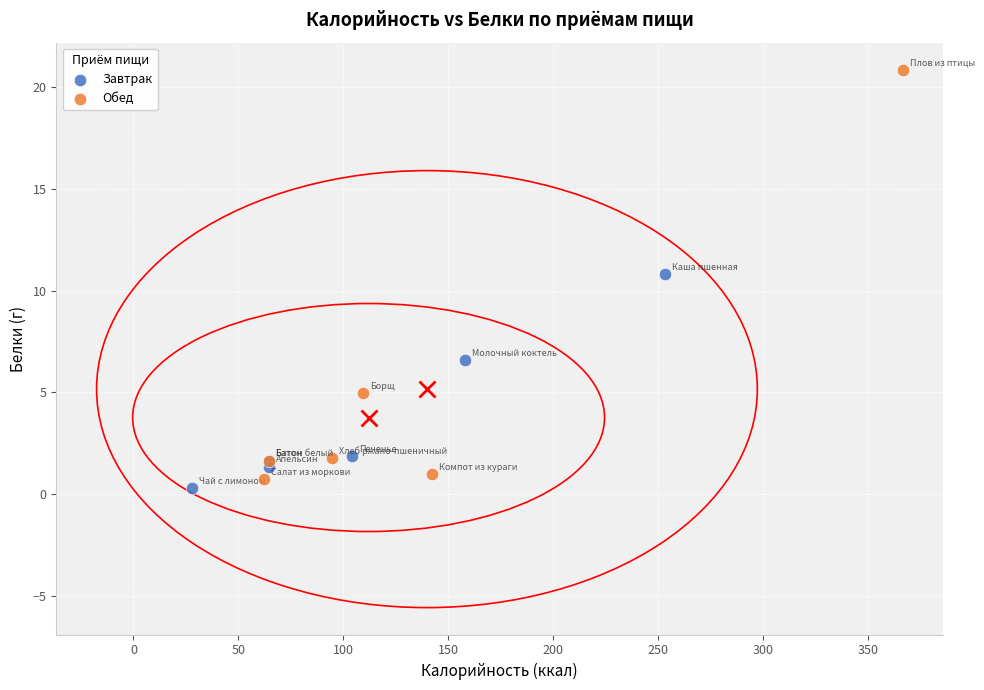

Which series has the widest spread of Y values?

Обед